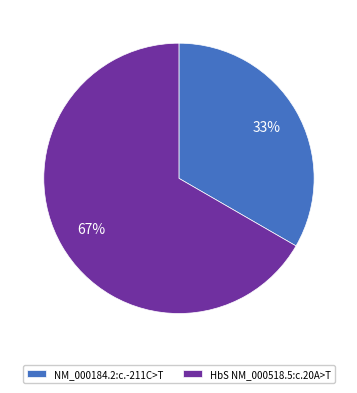

Does NM_000184.2:c.-211C>T account for over 50% of the chart?

No